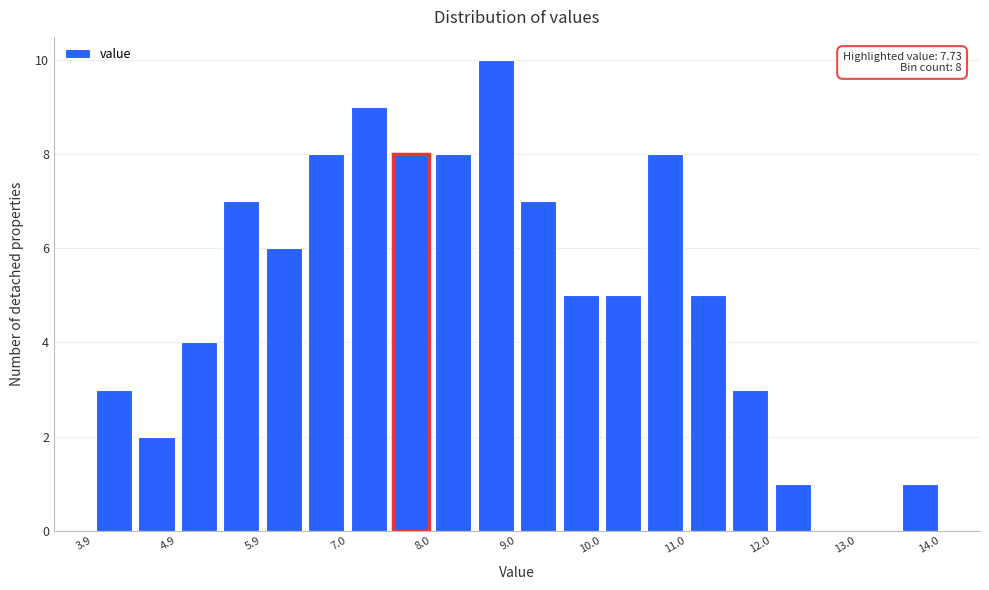

Around what value on the x-axis is the tallest bar? Give the approximate position of its centre, as read against the axis.

8.8